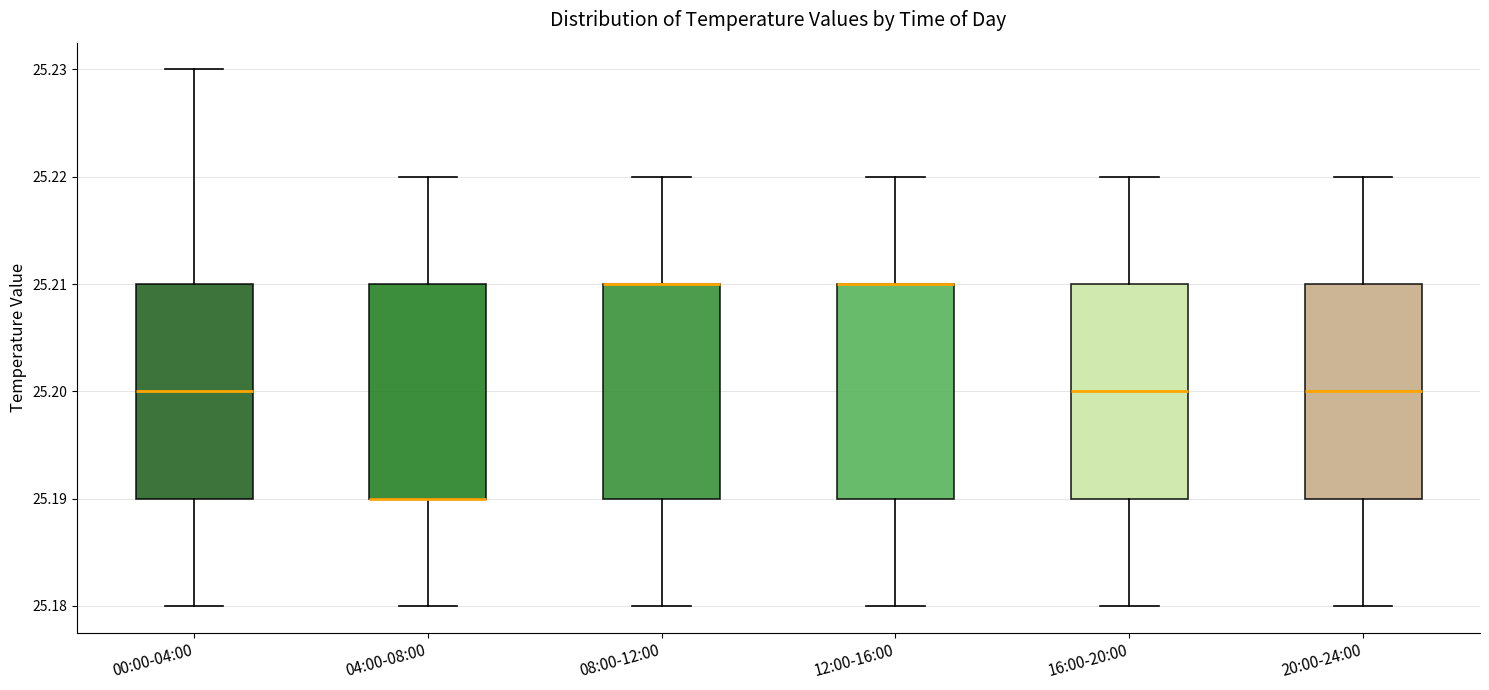

Reading left to right, transcribe this box plot: for each box, give where its median line is, the range the box spans, and where its two whiskers end, as read against the y-axis. The values are not printed on the chart, so give them approximately, as read against the axis.

00:00-04:00: median 25.20, box 25.19 to 25.21, whiskers 25.18 to 25.23
04:00-08:00: median 25.19 (drawn on the box's lower edge), box 25.19 to 25.21, whiskers 25.18 to 25.22
08:00-12:00: median 25.21 (drawn on the box's upper edge), box 25.19 to 25.21, whiskers 25.18 to 25.22
12:00-16:00: median 25.21 (drawn on the box's upper edge), box 25.19 to 25.21, whiskers 25.18 to 25.22
16:00-20:00: median 25.20, box 25.19 to 25.21, whiskers 25.18 to 25.22
20:00-24:00: median 25.20, box 25.19 to 25.21, whiskers 25.18 to 25.22